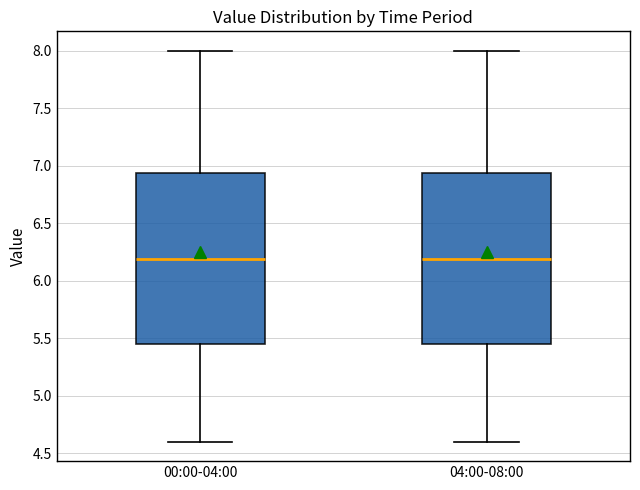

Where is the lower edge of the box for 04:00-08:00 on the y-axis? The values are not printed on the chart, so give them approximately, as read against the axis.

5.45